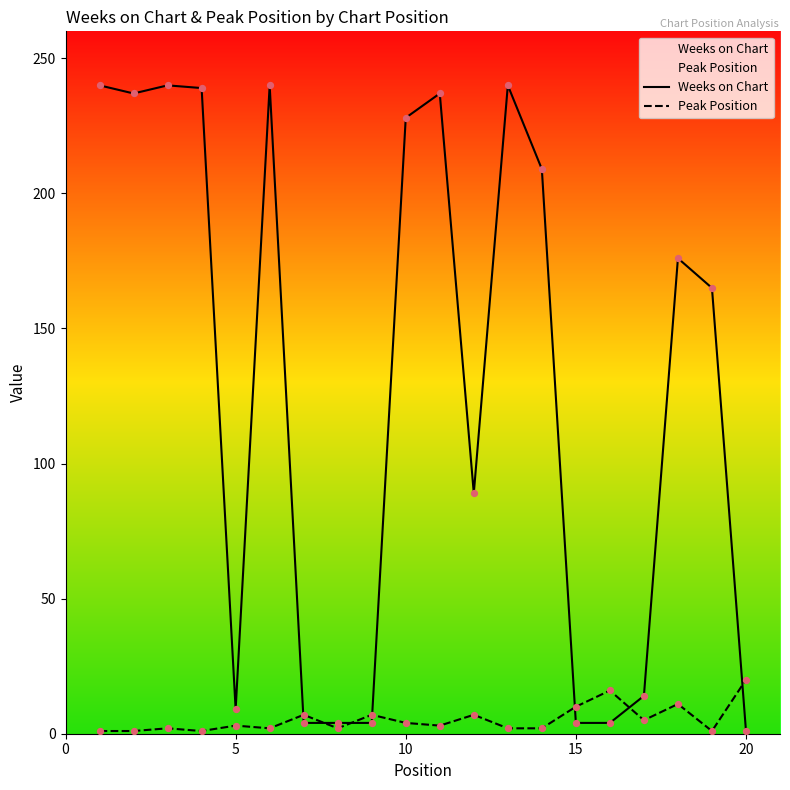

Which series has the largest Y range (max minus min)?

Weeks on Chart